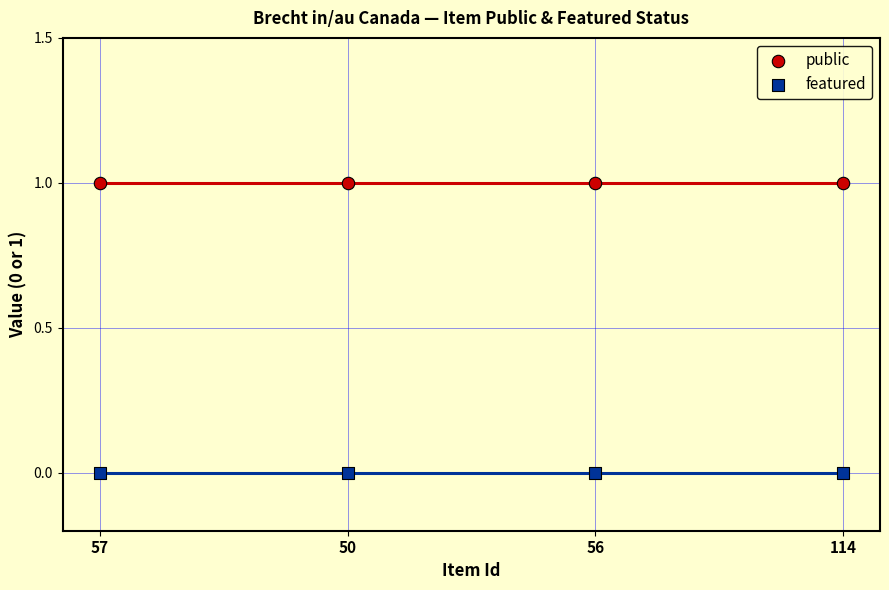

Which series reaches the maximum Y coordinate?

public